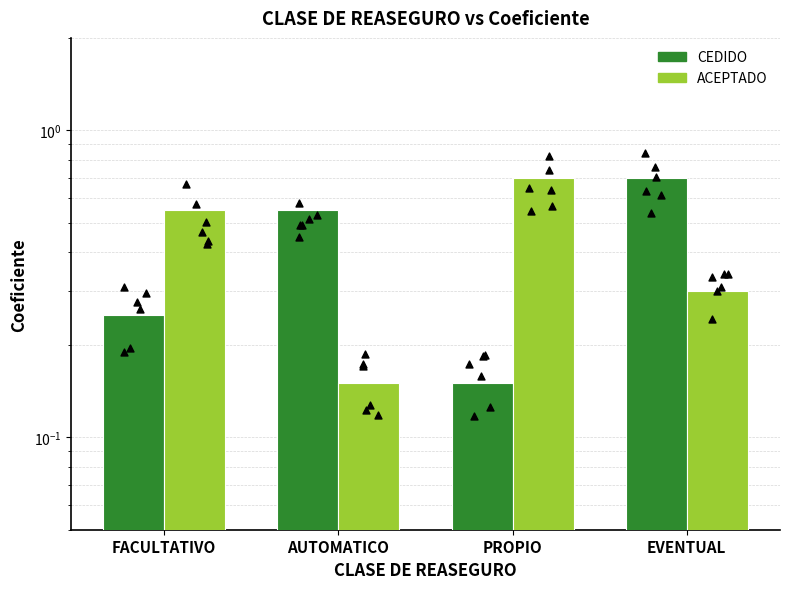

At how many categories does at least one series exceed 0?

4